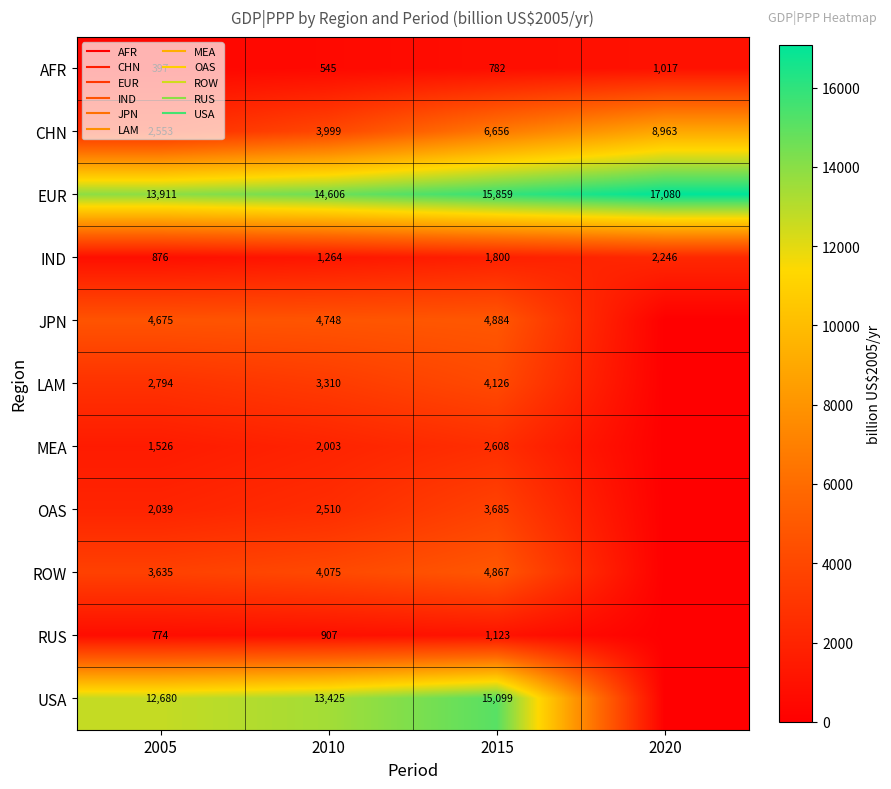

Rank the series by their maximum value, from lowest to highest.

AFR, RUS, IND, MEA, OAS, LAM, ROW, JPN, CHN, USA, EUR